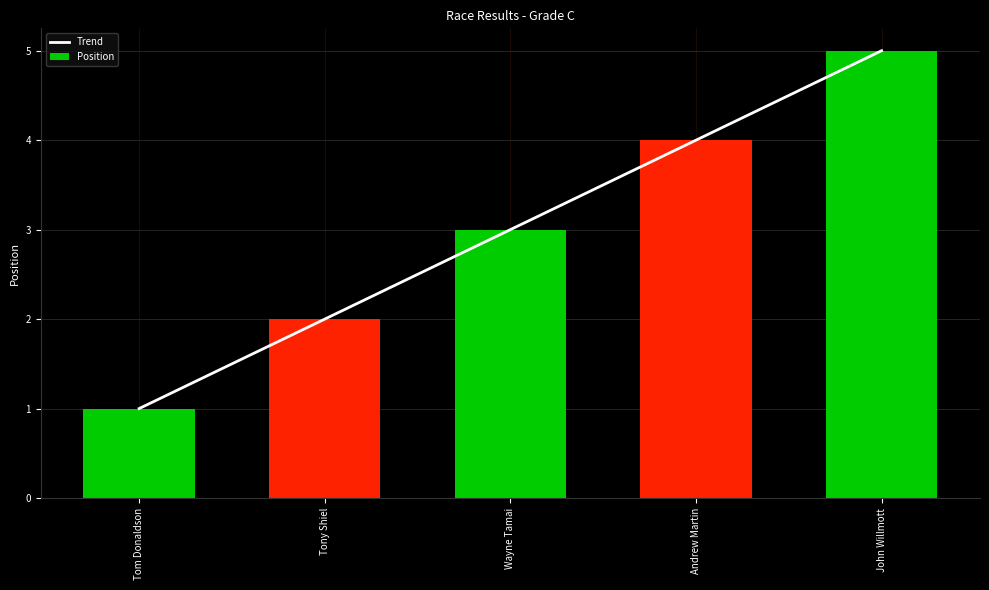

The Trend series shows 6 at Andrew Martin. True or false?

False